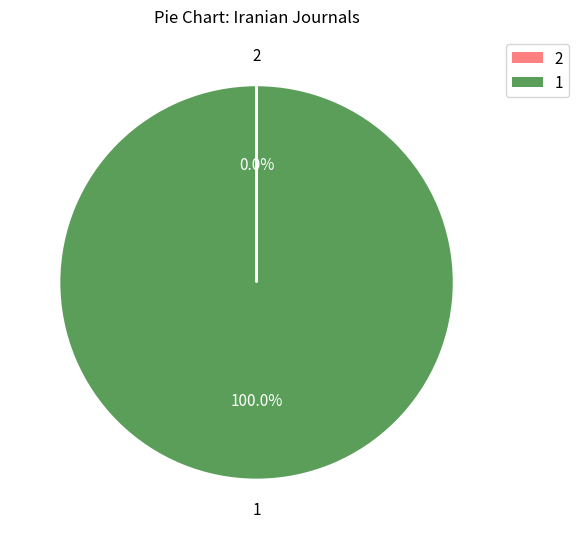

Which slice is the largest?

1